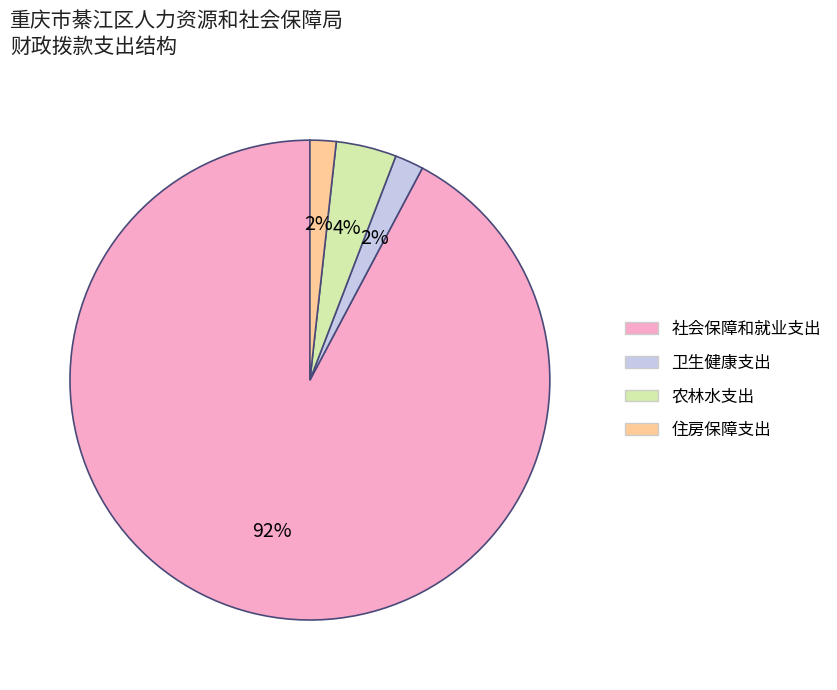

What is the largest slice in the pie chart?

社会保障和就业支出